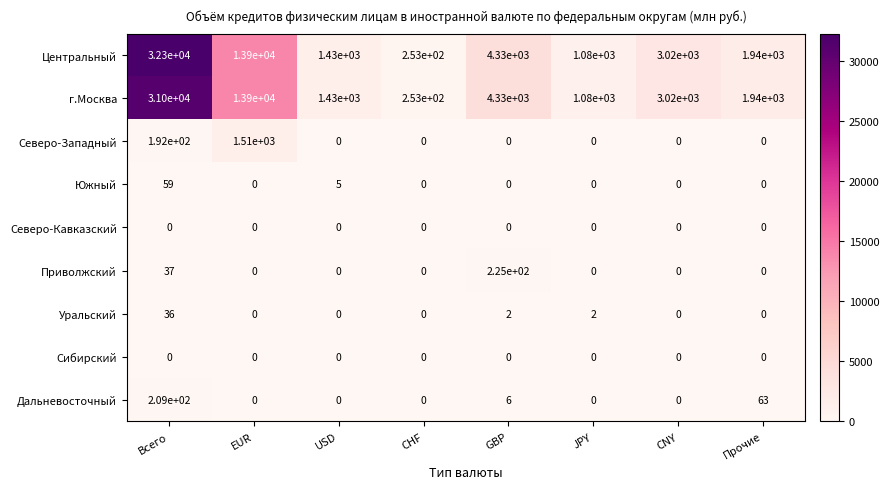

The Уральский series shows 2 at GBP. True or false?

True